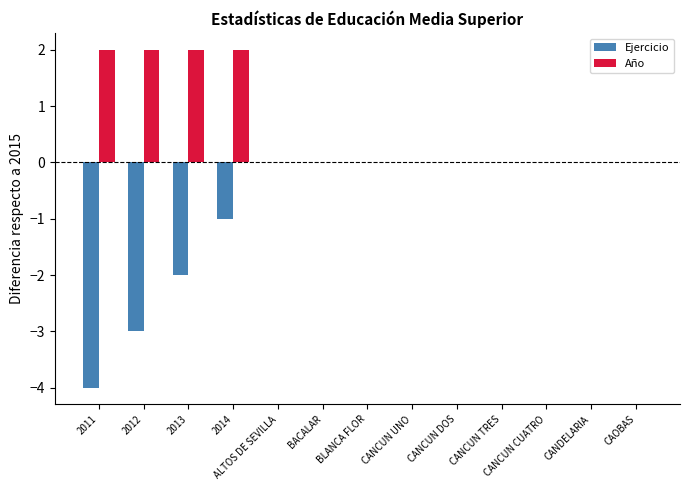

The Ejercicio series shows -3 at 2012. True or false?

True